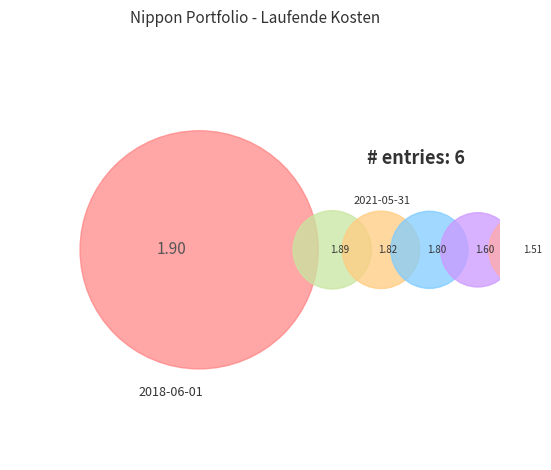

True or false: 2020-11-30 accounts for 17% of the total.

True